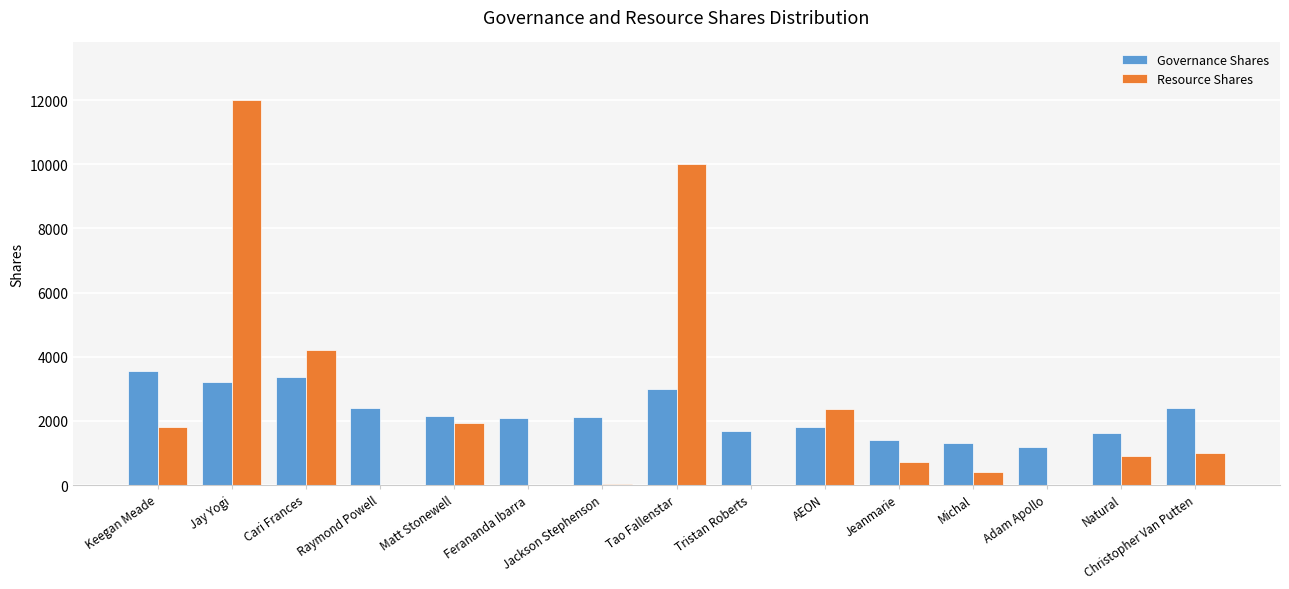

Between Matt Stonewell and Tao Fallenstar, which series saw the biggest shift?

Resource Shares